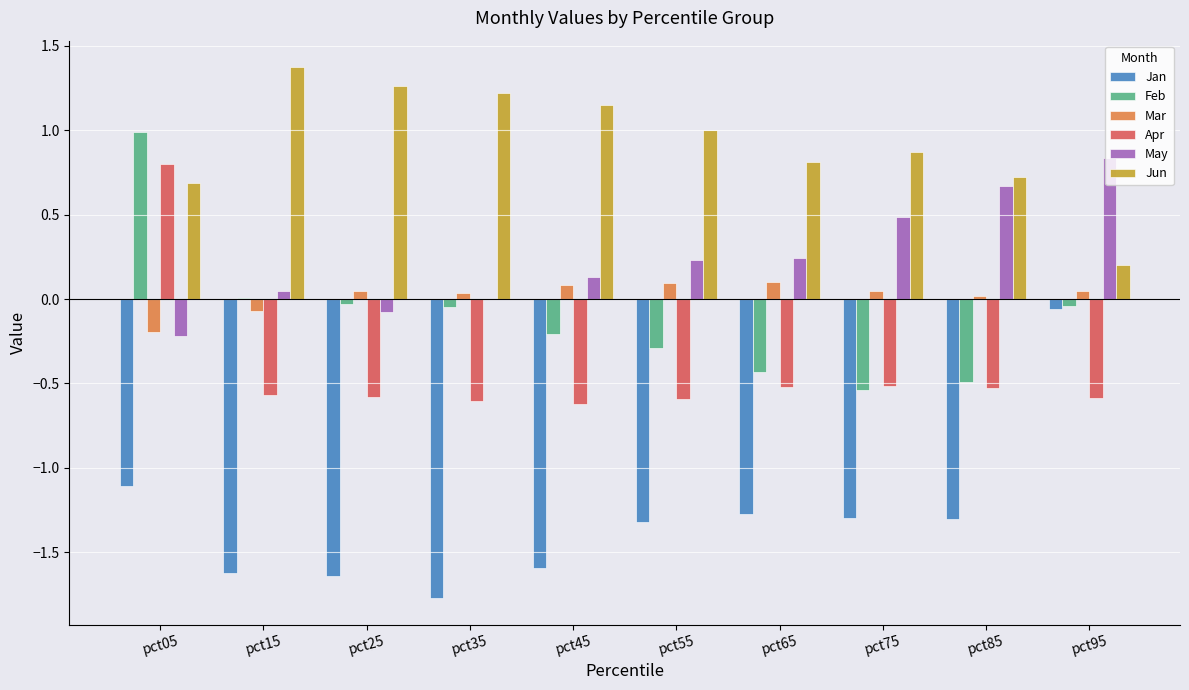

Is it true that Apr equals -1.0 at pct35?

False